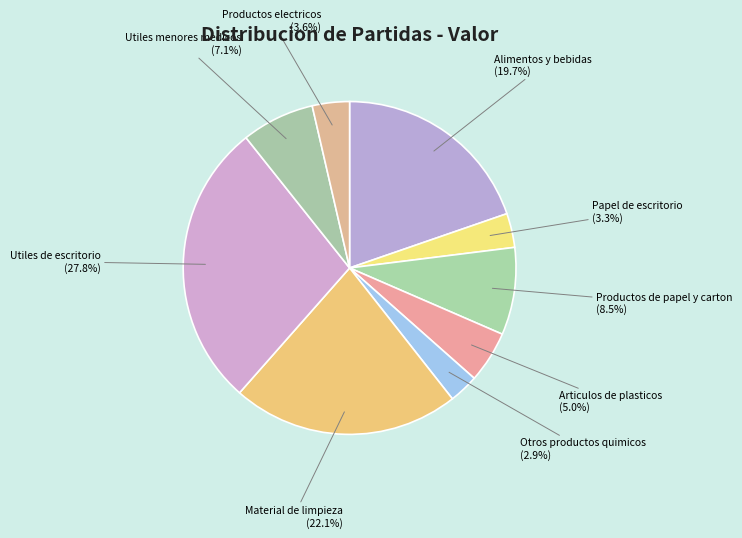

To the nearest percent, what is the difference between the Productos electricos and Productos de papel y carton slice percentages?

5%